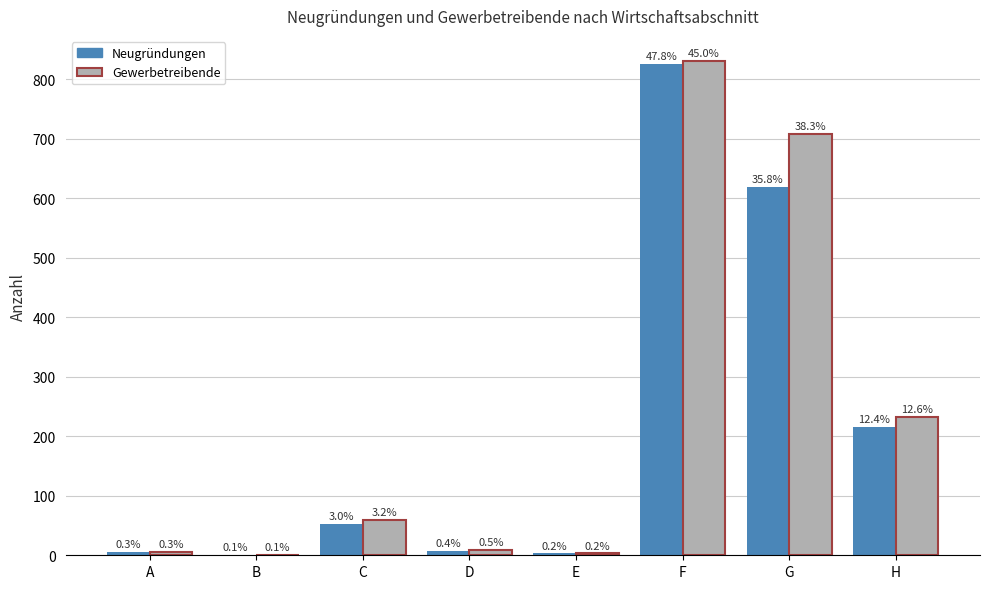

How many groups of bars are there?

8